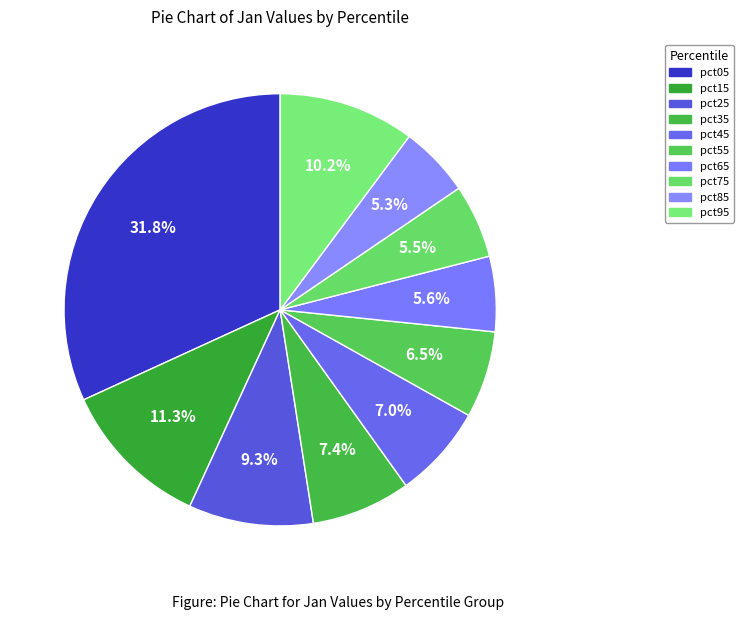

To the nearest percent, what percentage of the pie is pct15?

11%